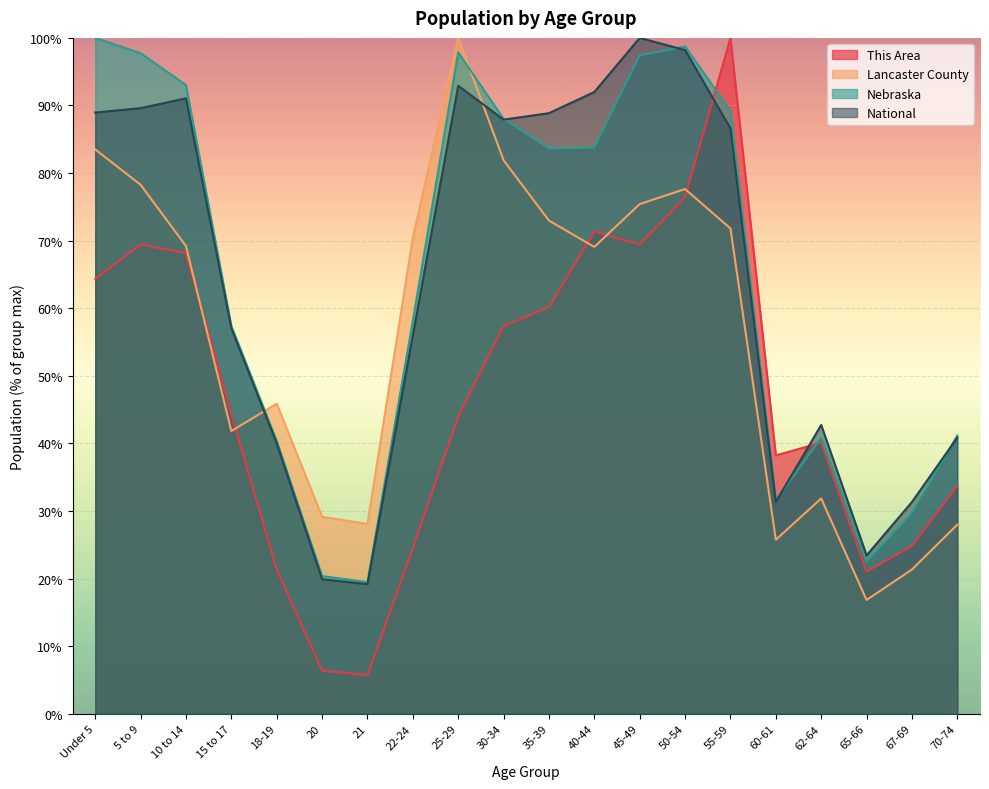

Is it true that Nebraska equals 31.6 at 60-61?

True